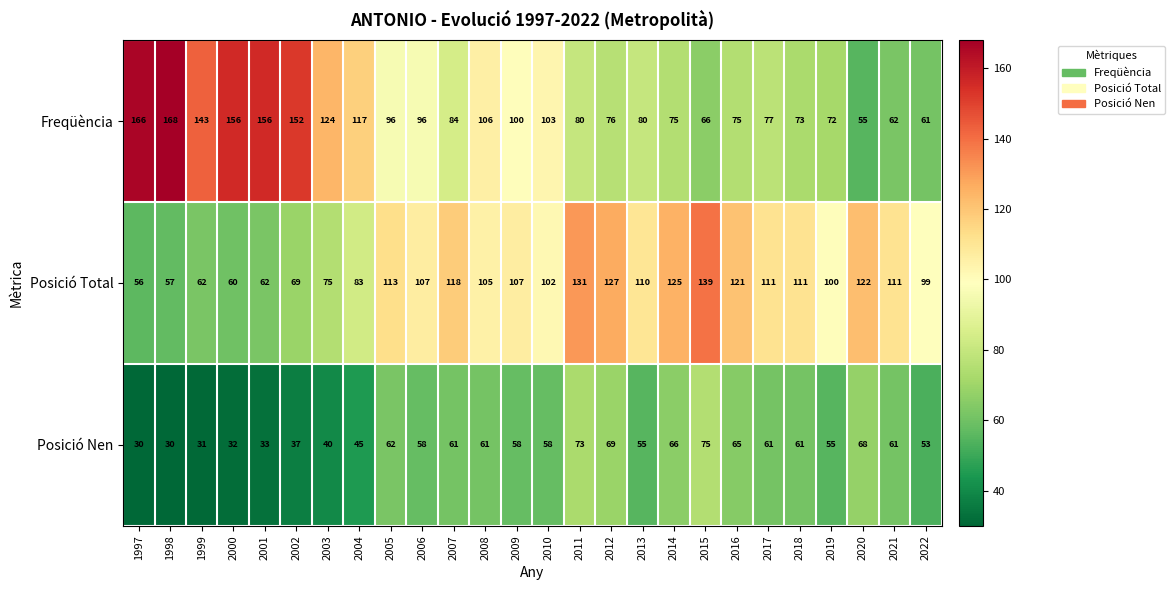

What value does the Posició Total series have at 2018?

111